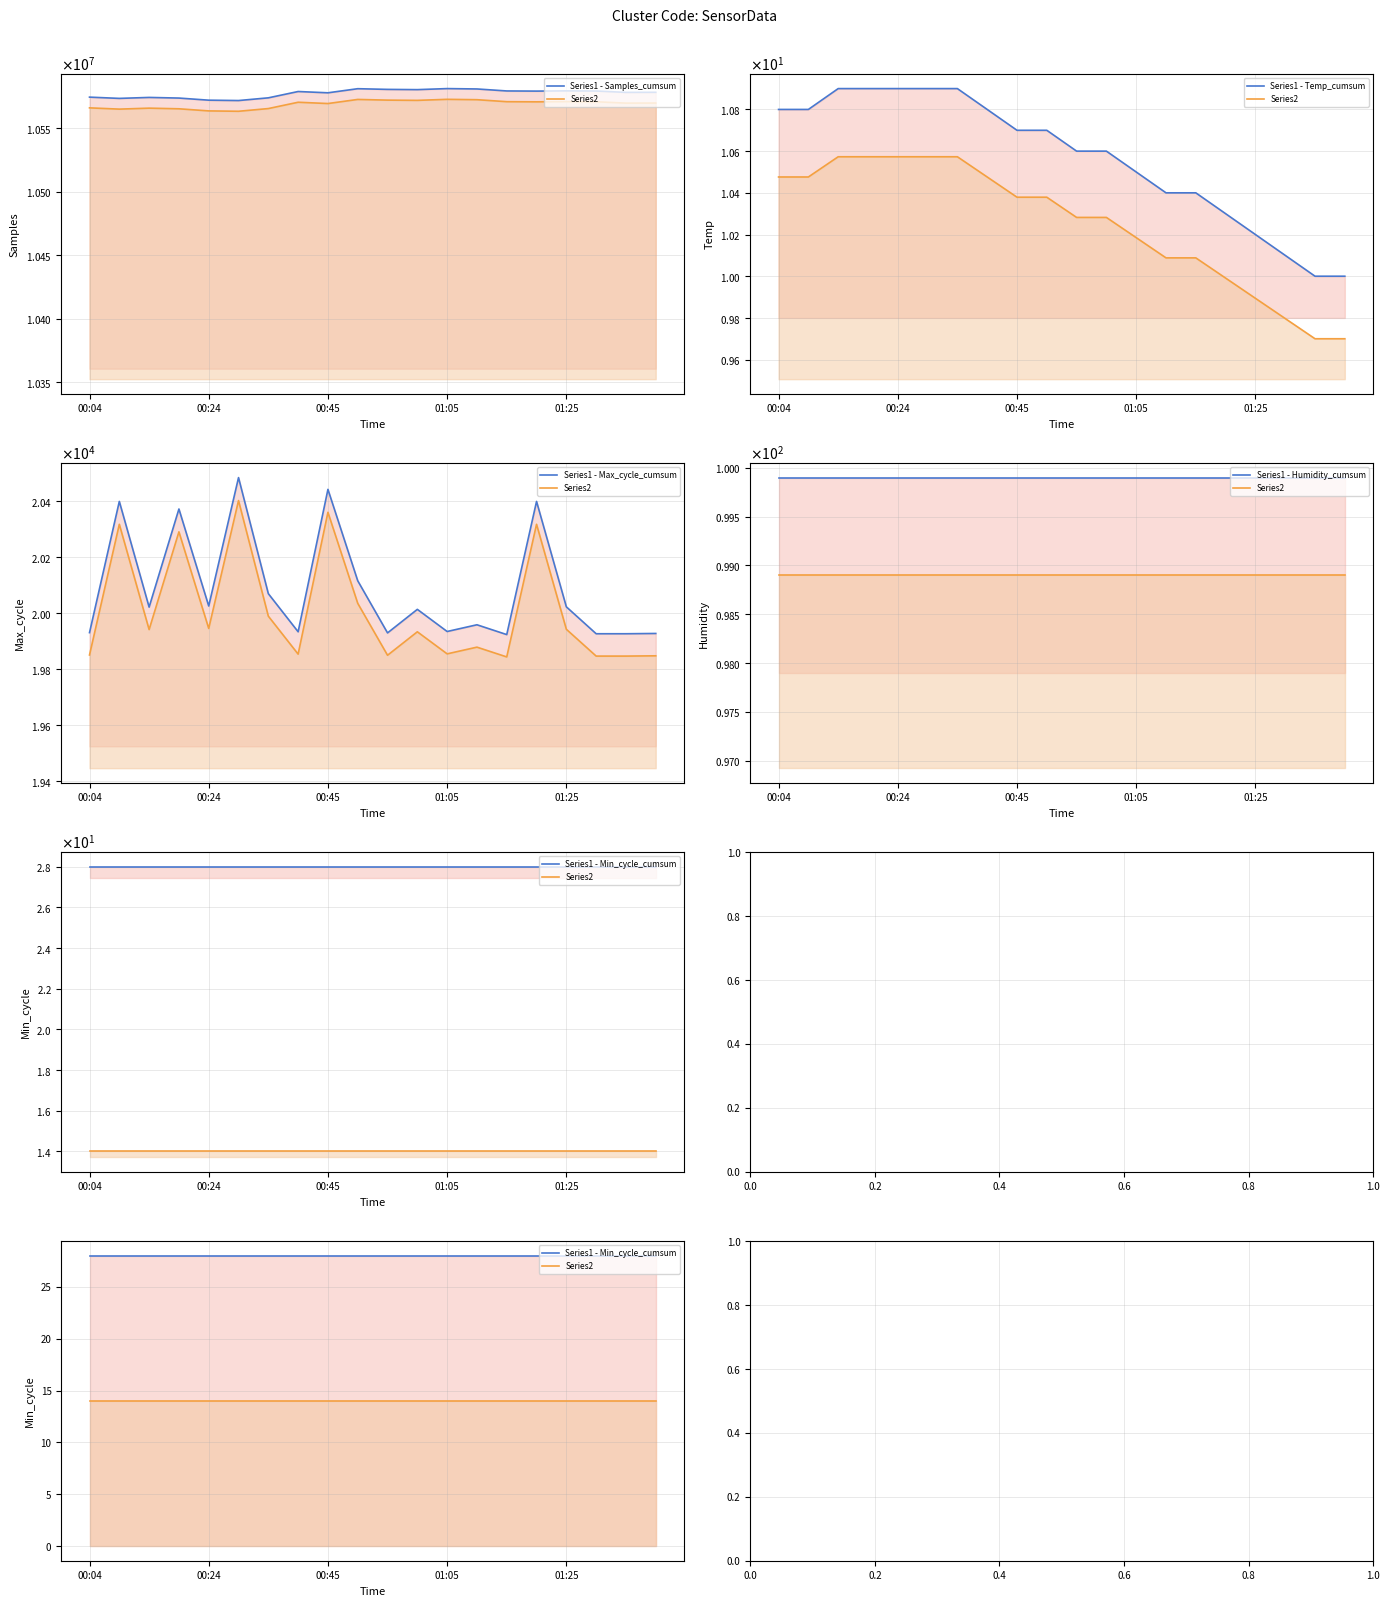

What is the average value of the Series1 - Humidity_cumsum series?

99.9